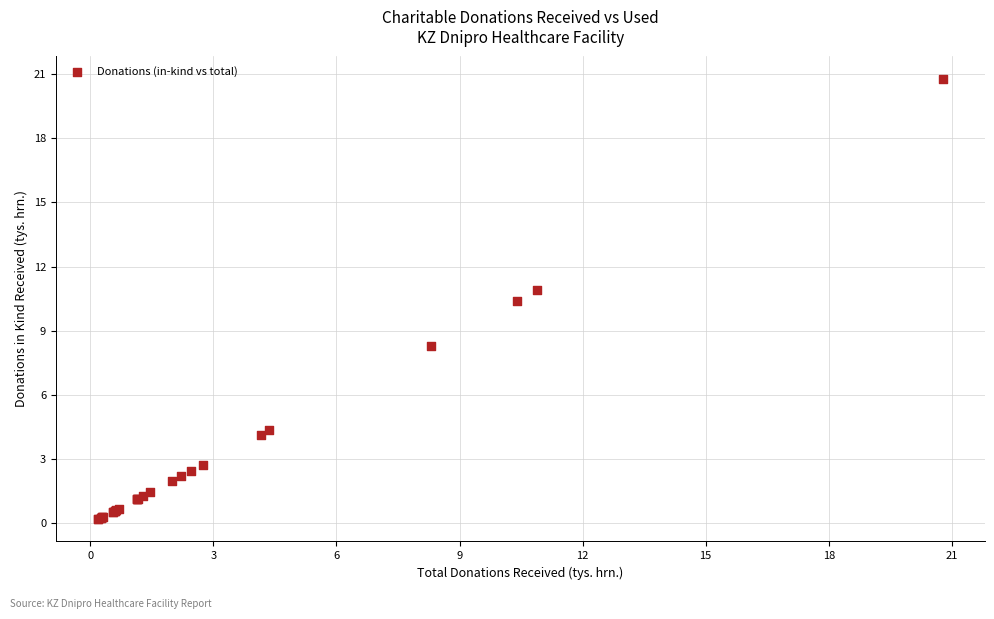

What Y value in the scatter plot is closest to 10?

10.4